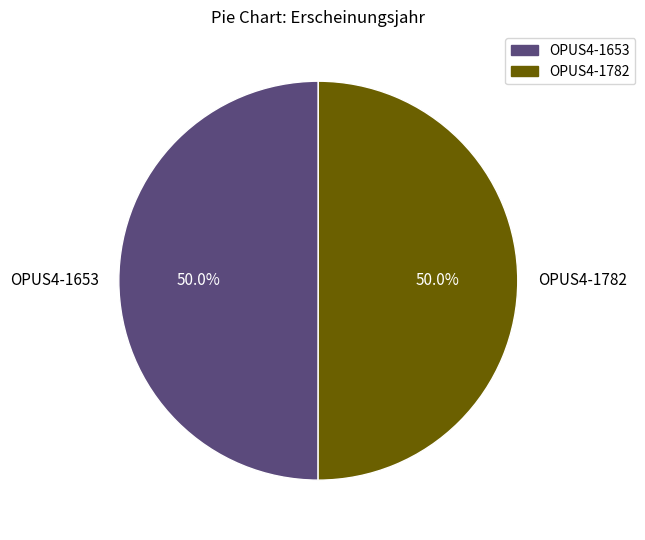

Is the sum of OPUS4-1782 and OPUS4-1653 greater than half?

Yes